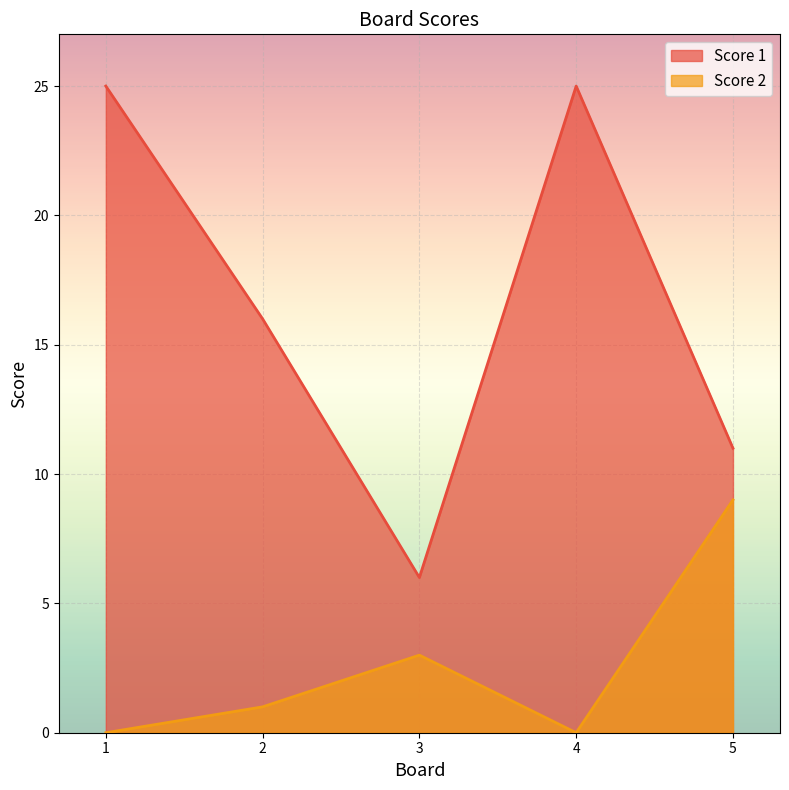

Does the chart display data point markers on the line(s)?

No